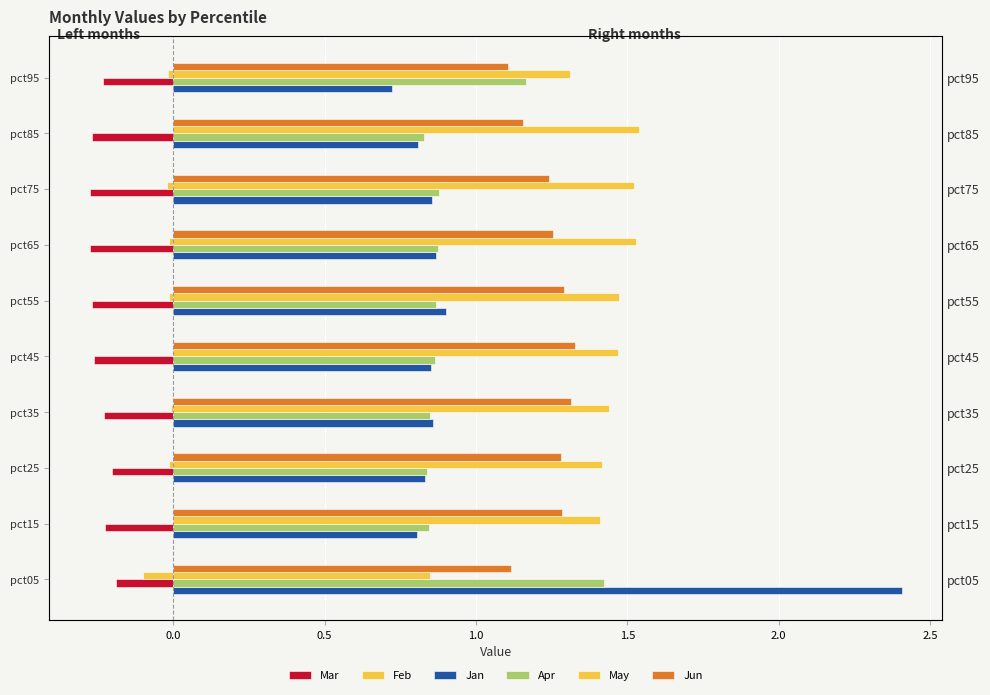

What are all the series names shown in the legend?

Mar, Feb, Jan, Apr, May, Jun